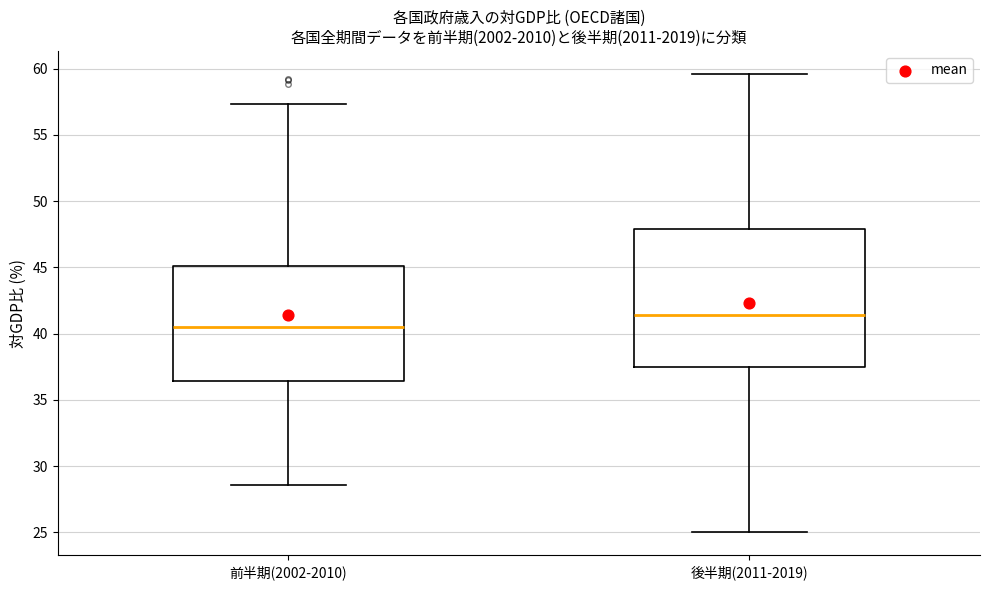

Which box is the tallest, from its lower edge to its upper edge?

後半期(2011-2019)